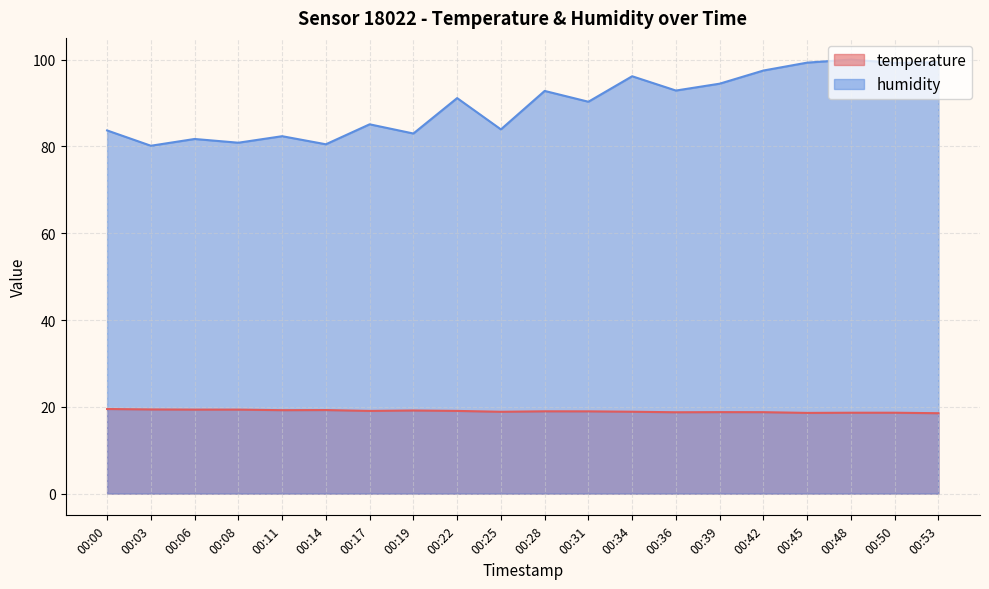

What are all the series names shown in the legend?

temperature, humidity